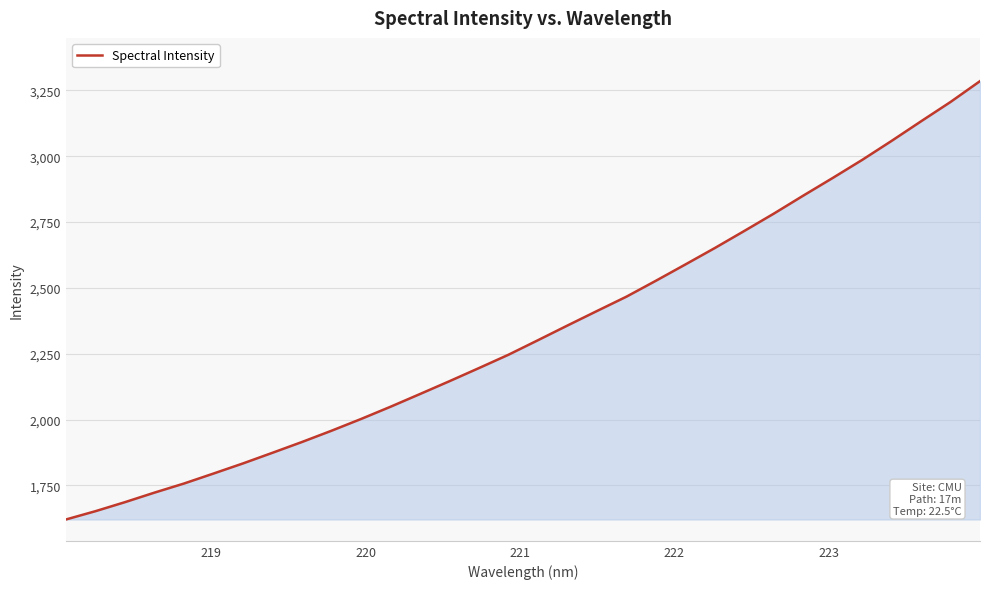

What is the minimum value shown in the chart?

1620.7